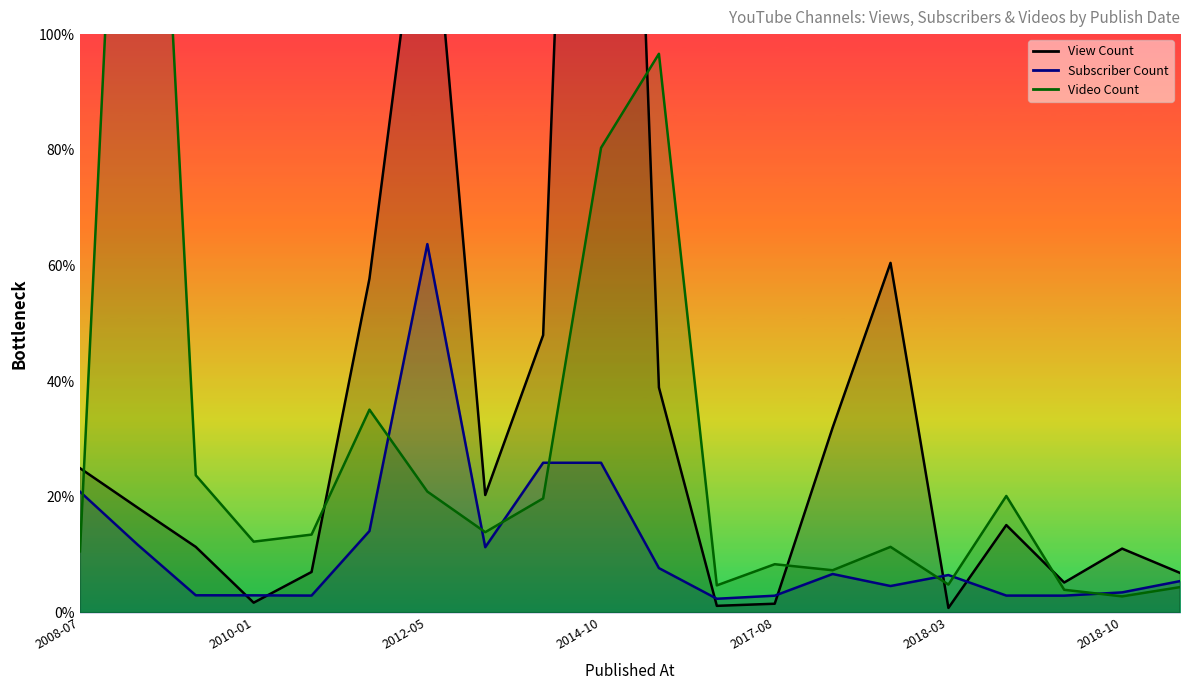

What position from the left is 2009-03-26?

2